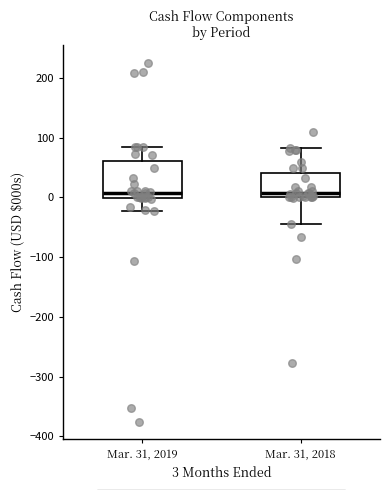

Comparing the boxes themselves (not the whiskers), which one is the tallest?

Mar. 31, 2019